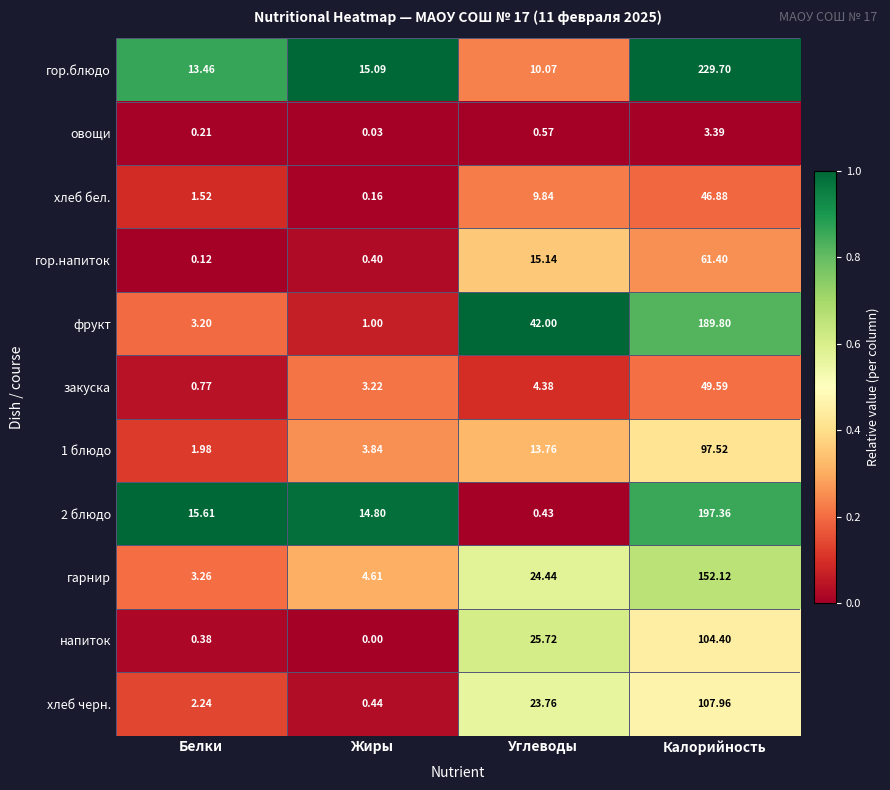

Where is закуска nearest to the value 25?

Углеводы